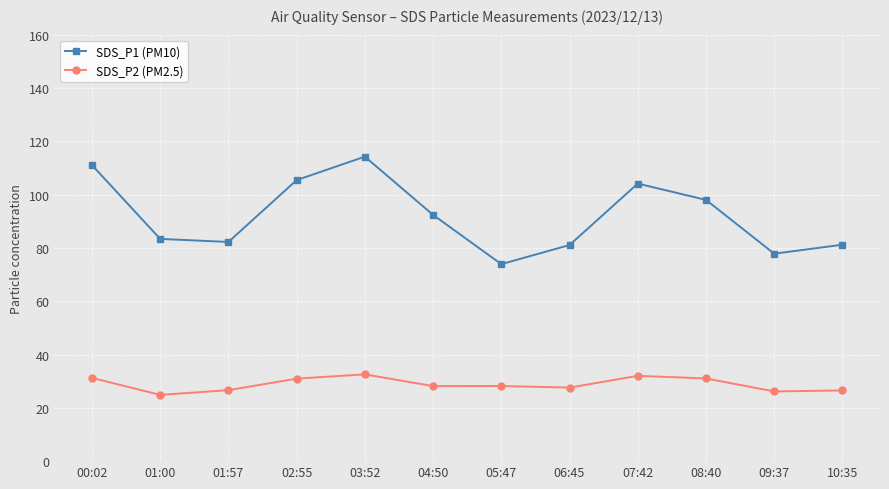

Is the value of SDS_P2 (PM2.5) at 06:45 greater than the value of SDS_P1 (PM10) at 01:57?

No